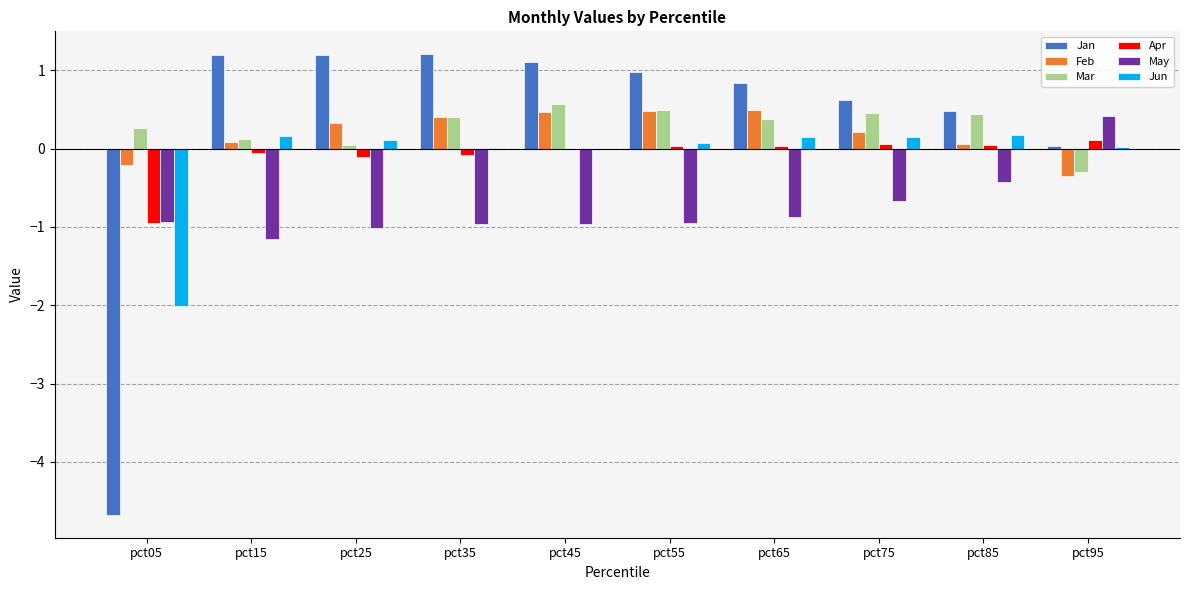

Is the value of Jan at pct55 greater than the value of Mar at pct35?

Yes